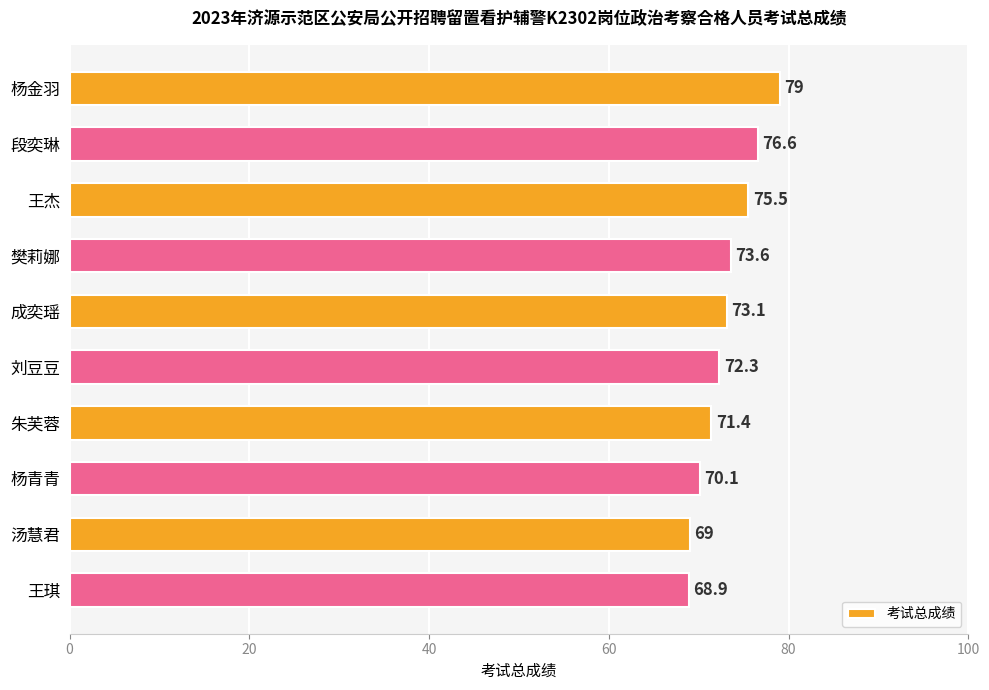

What position from the bottom is 杨青青?

3